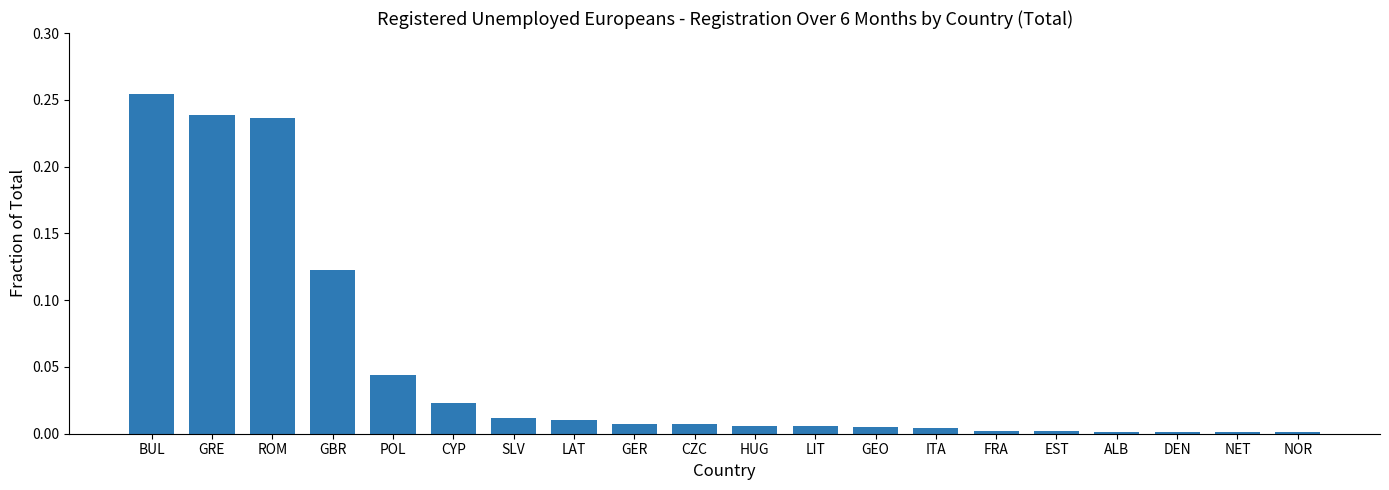

What is the label of the 2nd bar from the right?

NET